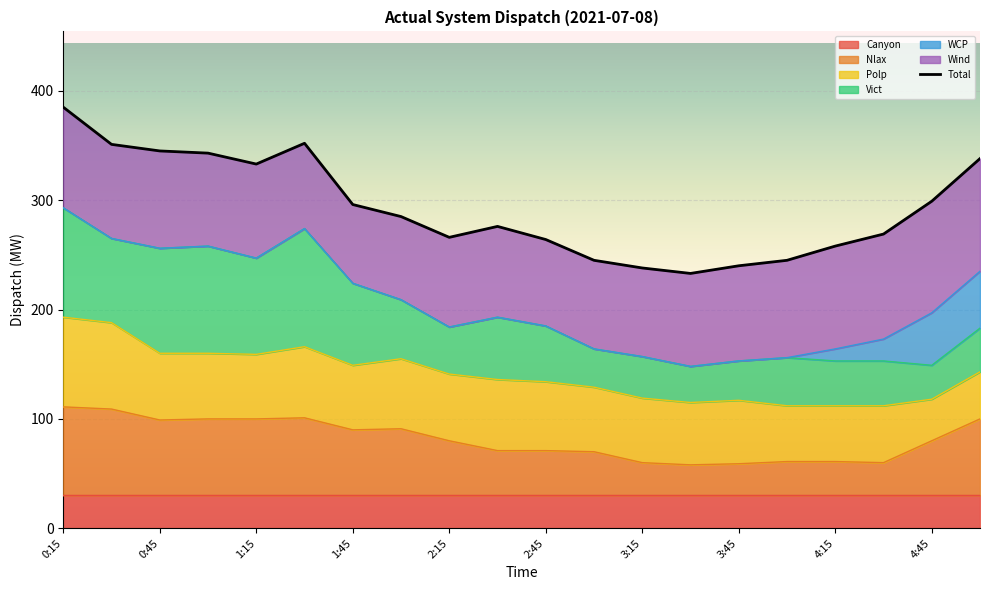

True or false: the data shows 682 at 0:15.

False